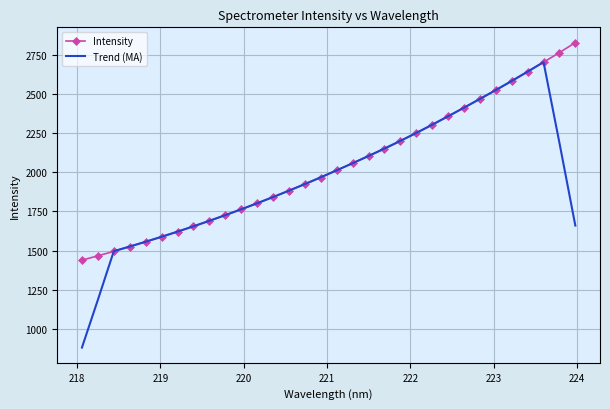

What is the highest value of the Intensity series?

2829.4